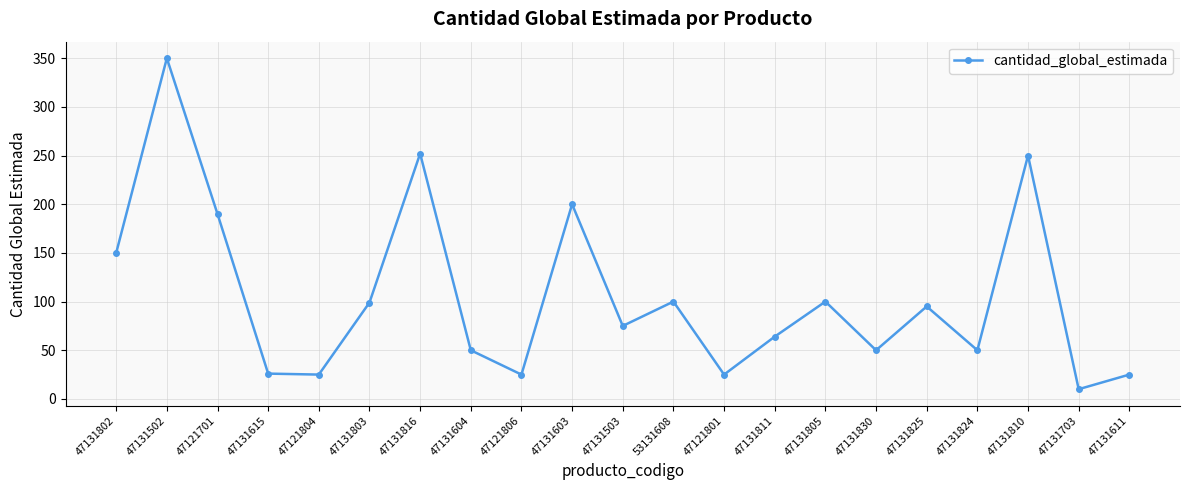

At which label is the value closest to 180?

47121701